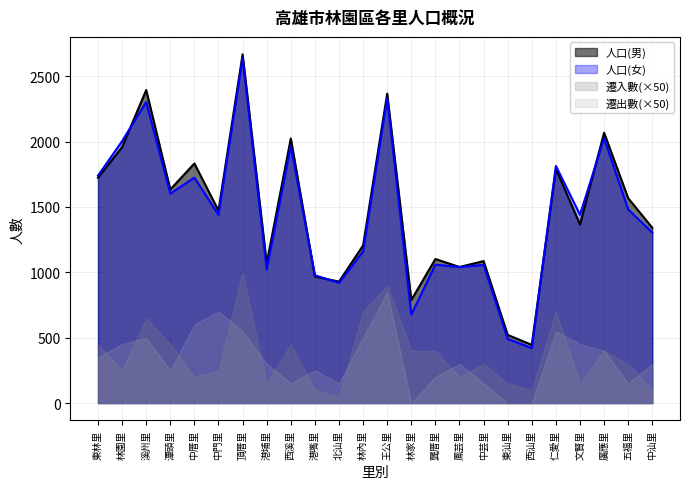

What value does the 人口(女) series have at 潭頭里?

1602